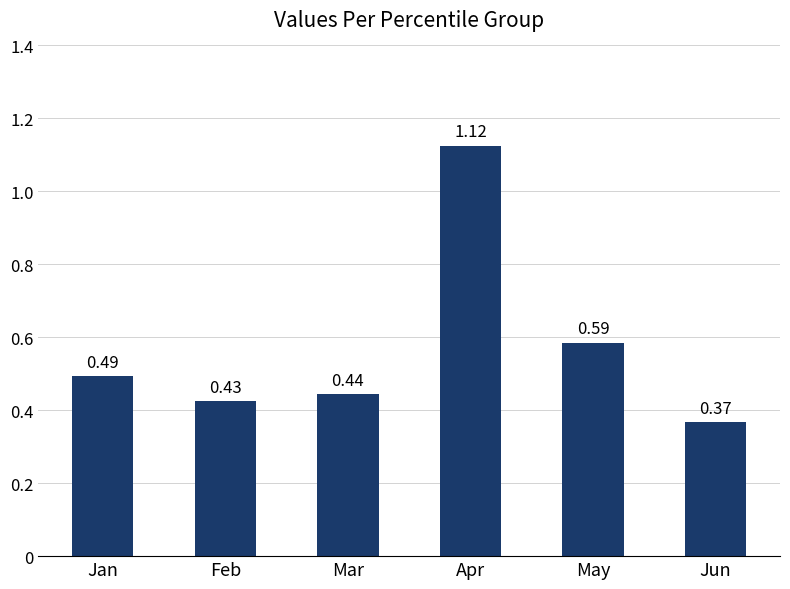

Rank the categories by value from highest to lowest.

Apr, May, Jan, Mar, Feb, Jun